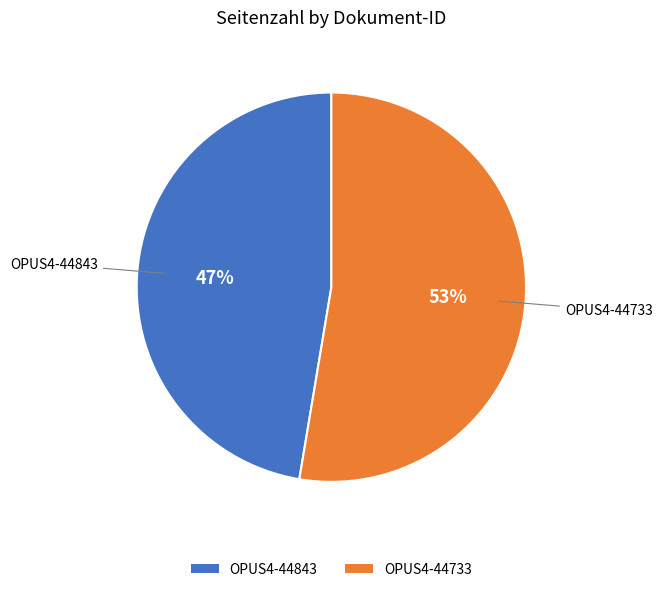

What is the majority slice?

OPUS4-44733